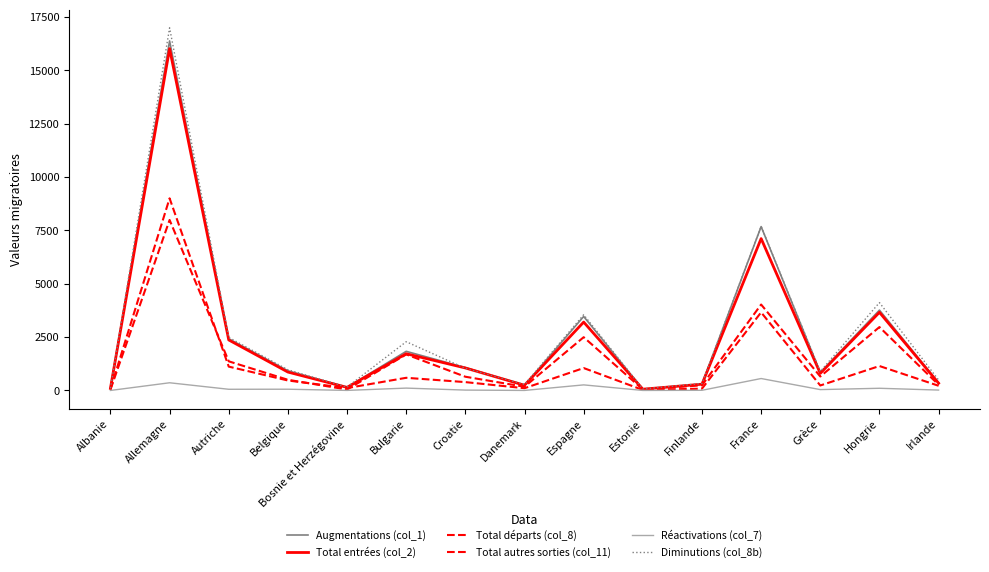

Reading right to left, what are all the values shown in this chart?

Augmentations (col_1): Irlande=362	Hongrie=3767	Grèce=844	France=7681	Finlande=304	Estonie=64	Espagne=3469	Danemark=248	Croatie=1075	Bulgarie=1835	Bosnie et Herzégovine=150	Belgique=924	Autriche=2426	Allemagne=16385	Albanie=104
Total entrées (col_2): Irlande=342	Hongrie=3663	Grèce=802	France=7120	Finlande=295	Estonie=61	Espagne=3206	Danemark=245	Croatie=1056	Bulgarie=1723	Bosnie et Herzégovine=146	Belgique=864	Autriche=2369	Allemagne=16023	Albanie=102
Total départs (col_8): Irlande=269	Hongrie=2973	Grèce=656	France=4030	Finlande=244	Estonie=48	Espagne=2498	Danemark=176	Croatie=645	Bulgarie=1691	Bosnie et Herzégovine=45	Belgique=502	Autriche=1367	Allemagne=7993	Albanie=42
Total autres sorties (col_11): Irlande=221	Hongrie=1147	Grèce=235	France=3663	Finlande=86	Estonie=26	Espagne=1052	Danemark=107	Croatie=393	Bulgarie=595	Bosnie et Herzégovine=114	Belgique=469	Autriche=1119	Allemagne=9007	Albanie=63
Réactivations (col_7): Irlande=20	Hongrie=104	Grèce=42	France=561	Finlande=9	Estonie=3	Espagne=263	Danemark=3	Croatie=19	Bulgarie=112	Bosnie et Herzégovine=4	Belgique=60	Autriche=57	Allemagne=362	Albanie=2
Diminutions (col_8b): Irlande=490	Hongrie=4120	Grèce=891	France=7693	Finlande=330	Estonie=74	Espagne=3550	Danemark=283	Croatie=1038	Bulgarie=2286	Bosnie et Herzégovine=159	Belgique=971	Autriche=2486	Allemagne=17000	Albanie=105